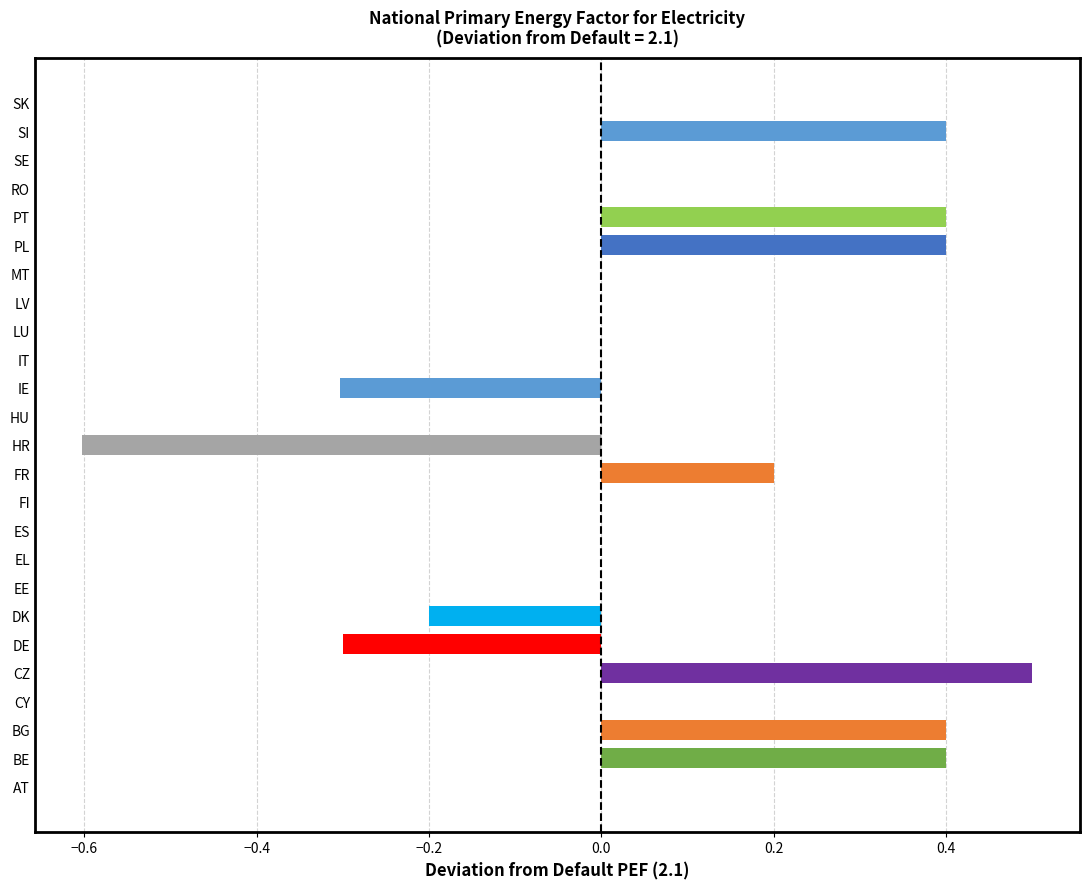

Are the bars grouped side by side (vs. stacked)?

No